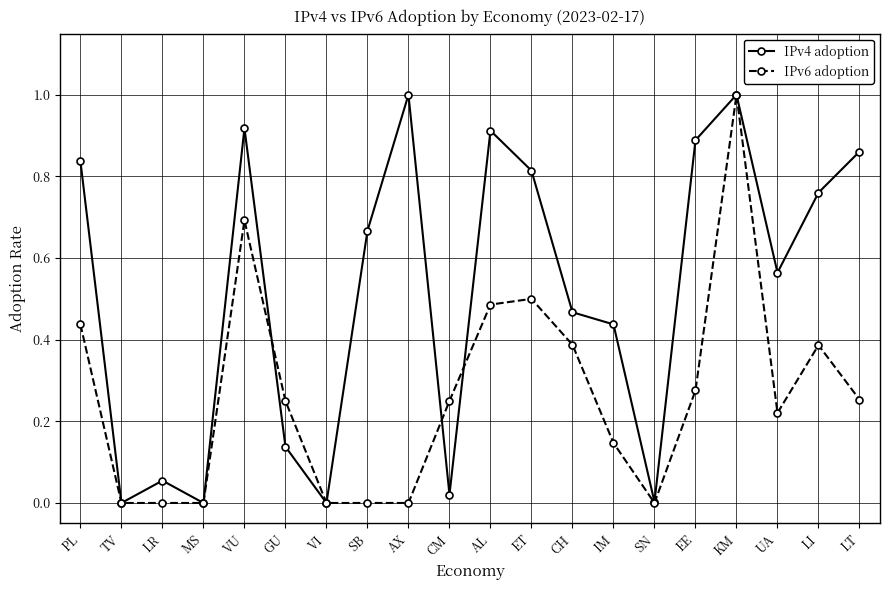

What is the total value across all series at EE?

1.2